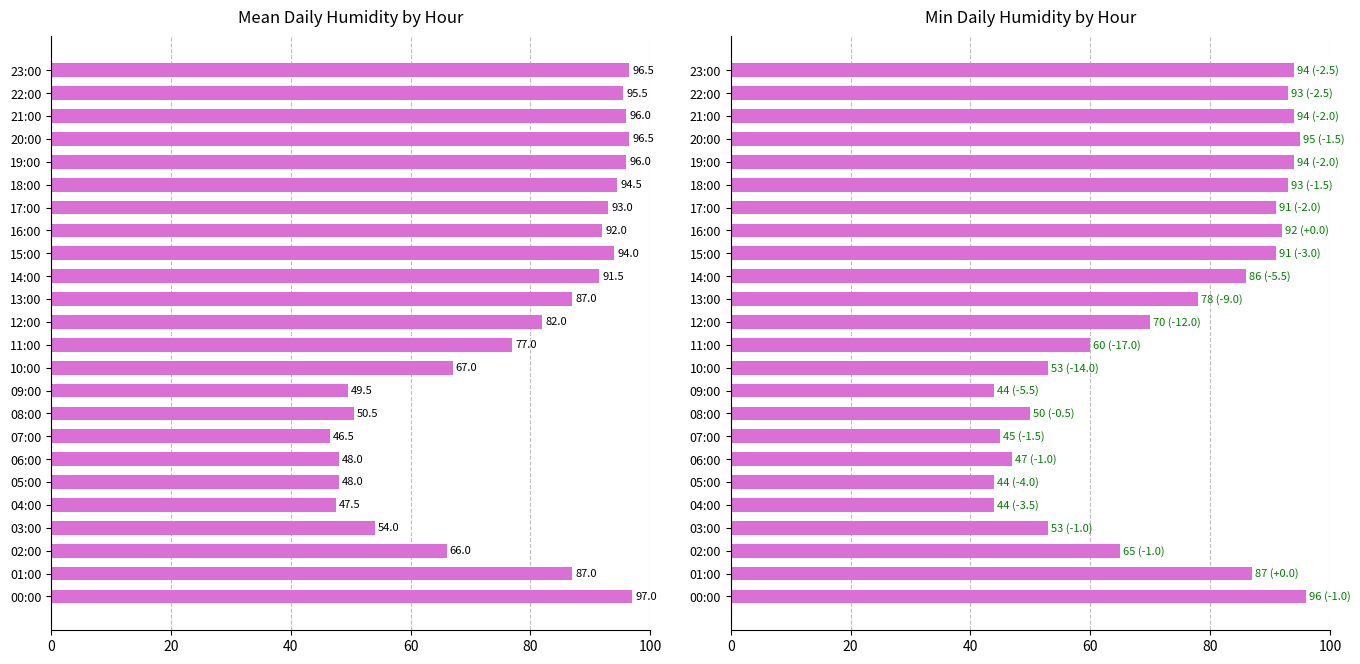

What is the difference between the Mean Humidity values at 16:00 and 10:00?

25.0